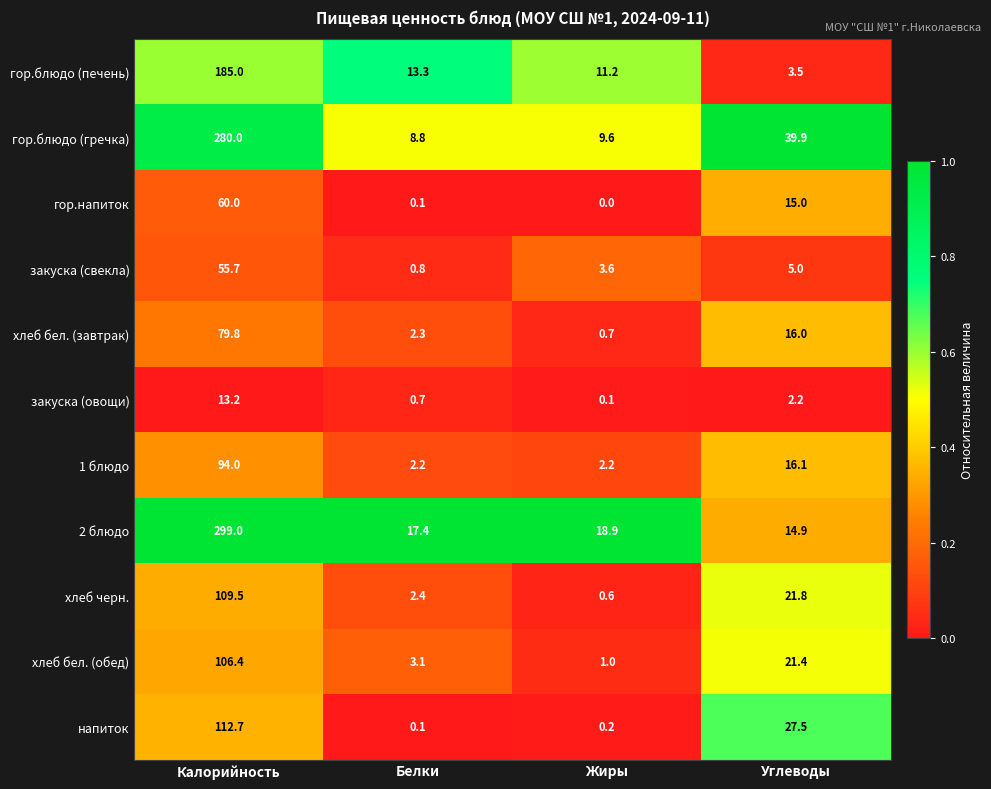

What is the difference between the гор.блюдо (гречка) values at Калорийность and Углеводы?

240.1